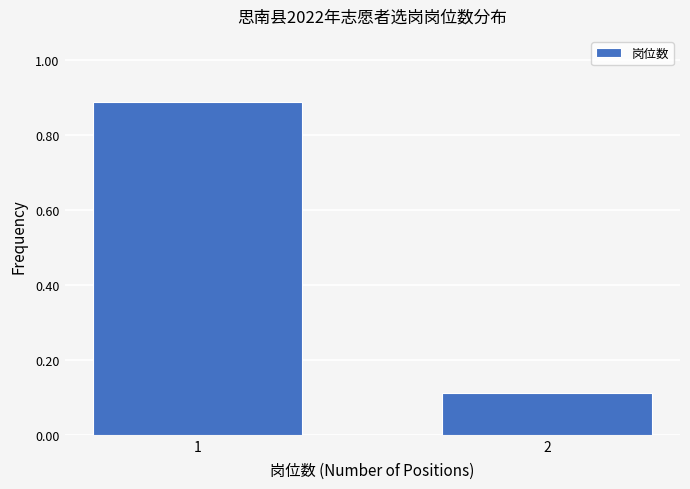

What is the change in value from 1 to 2?

-0.8